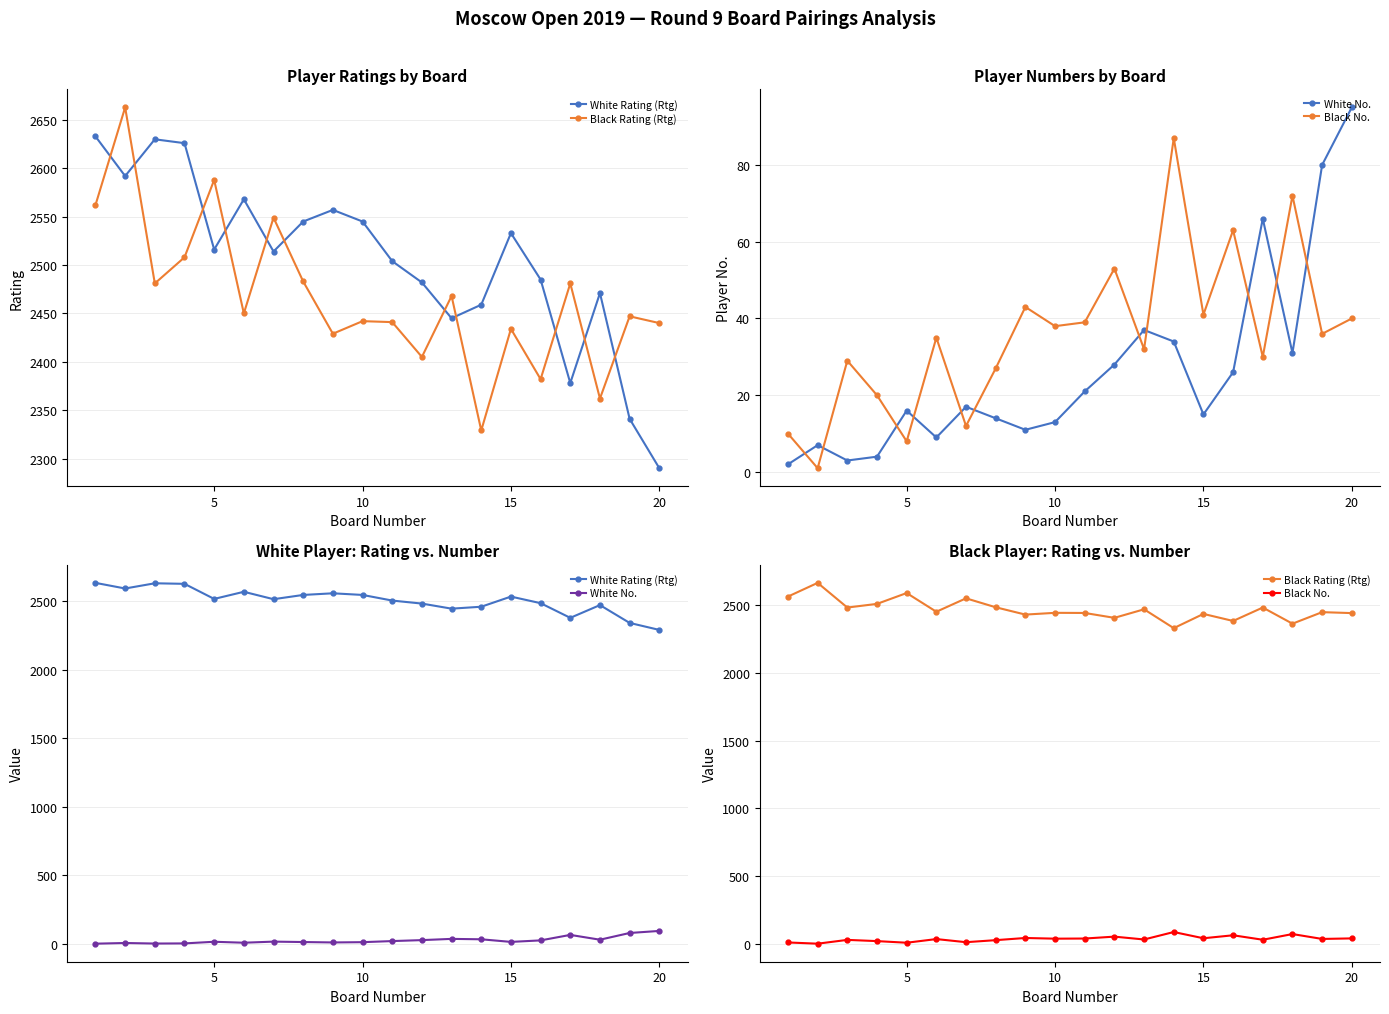

In Black Rating (Rtg), how many points are higher than both neighbors (excluding endpoints)?

8